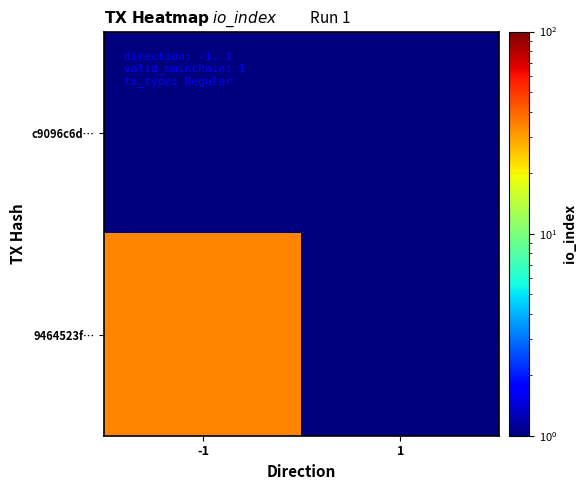

Reading left to right, what are all the values shown in this chart?

c9096c6d…: -1=0.5	1=0.5
9464523f…: -1=34.0	1=0.5